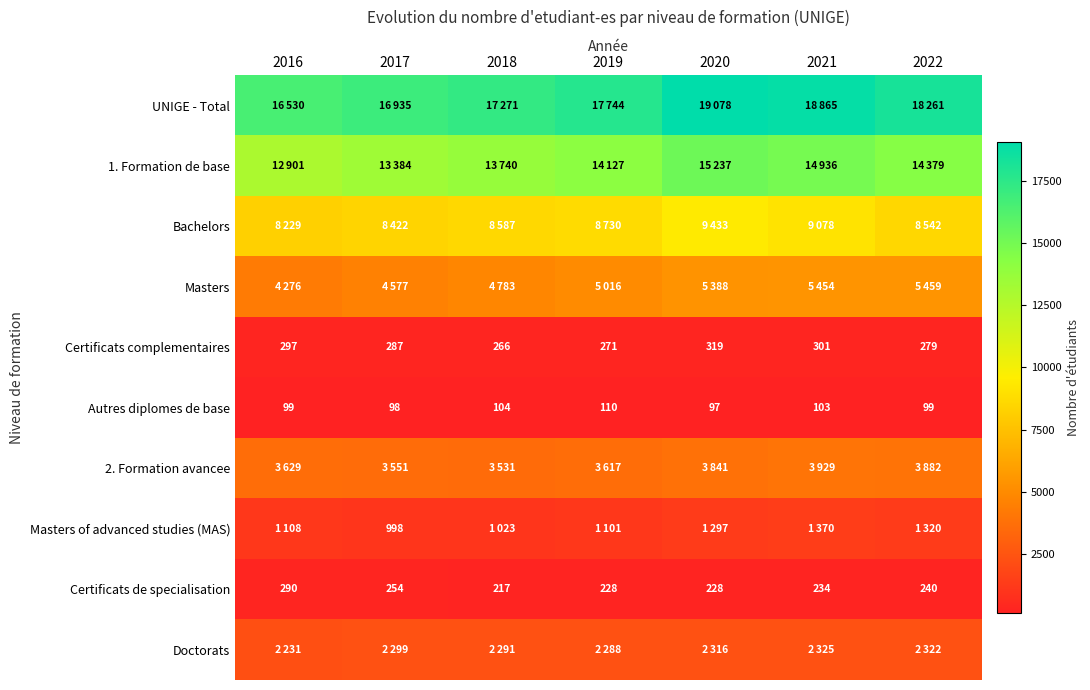

Which has a higher value, 2022 or 2017?

2022